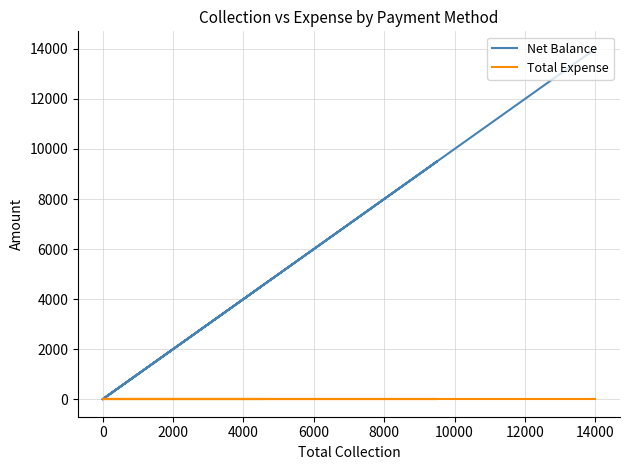

At how many categories does at least one series exceed 9214?

2